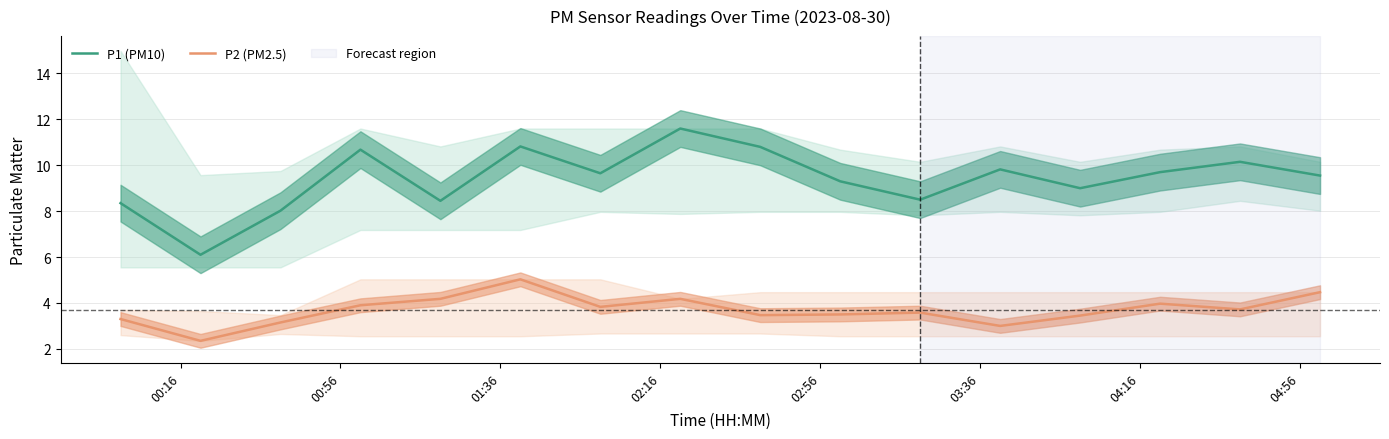

In P1 (PM10), how many points are lower than both neighbors (excluding endpoints)?

5